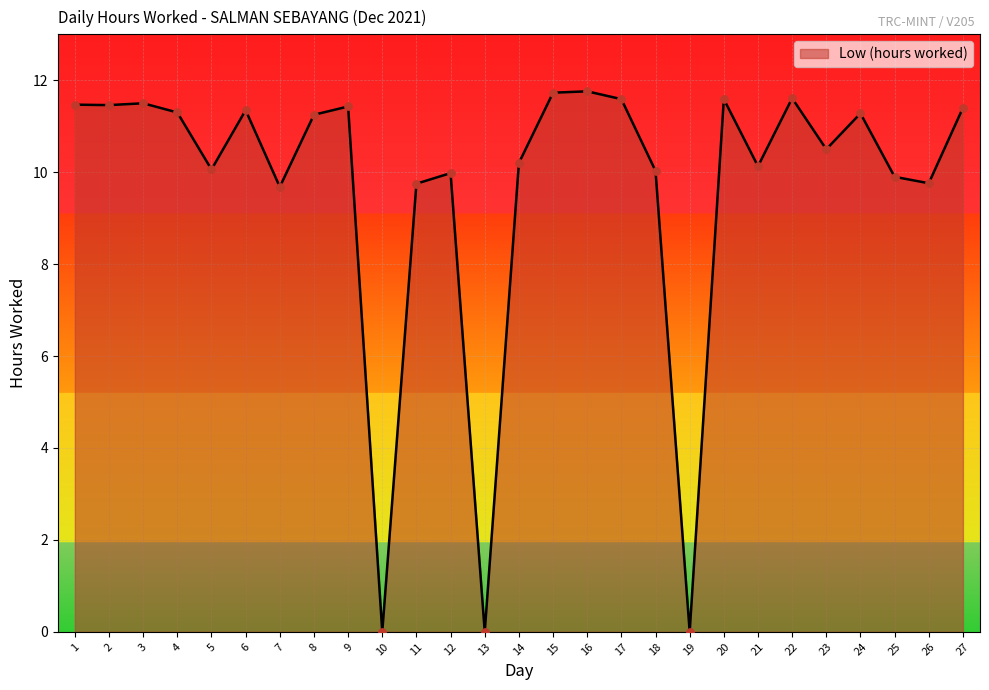

Approximately how many times larger is the value at 11 compared to 22?

0.8